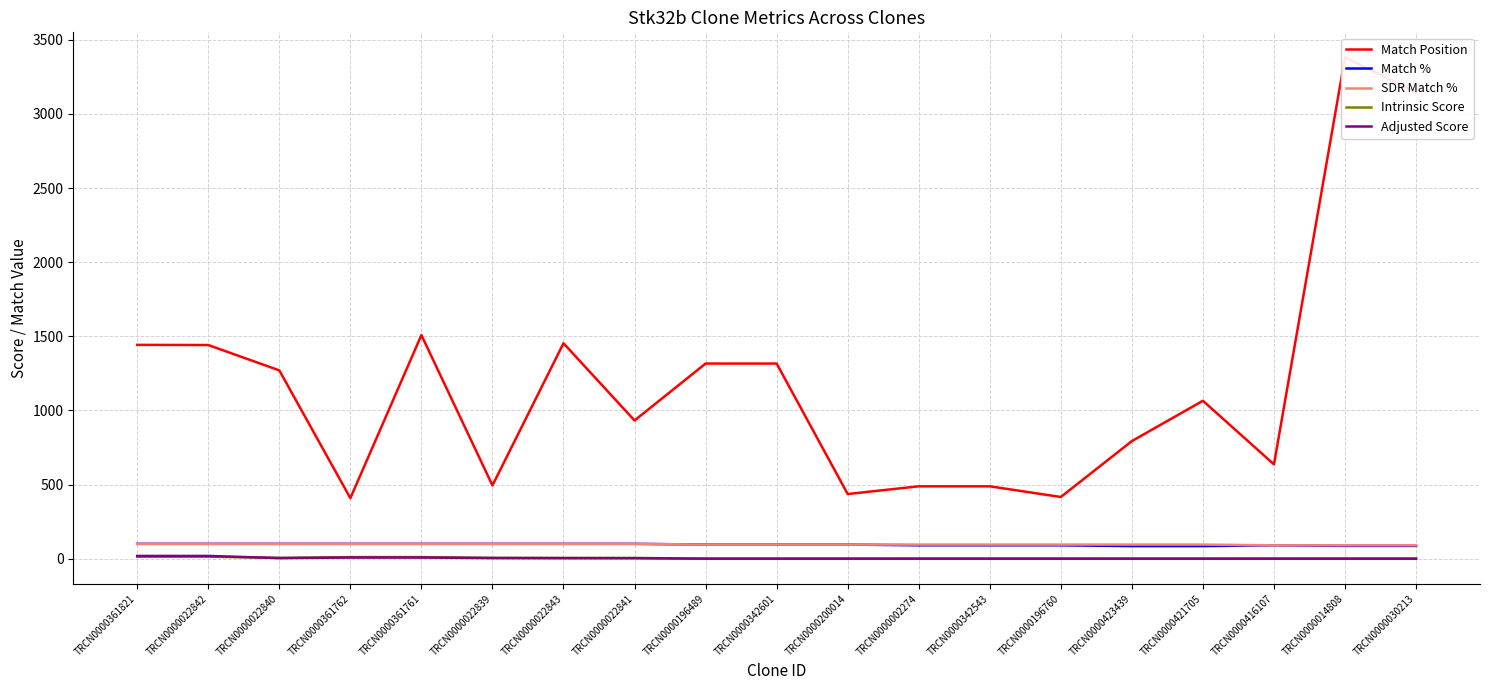

True or false: Adjusted Score has a value of 4.7 at TRCN0000361761.

False